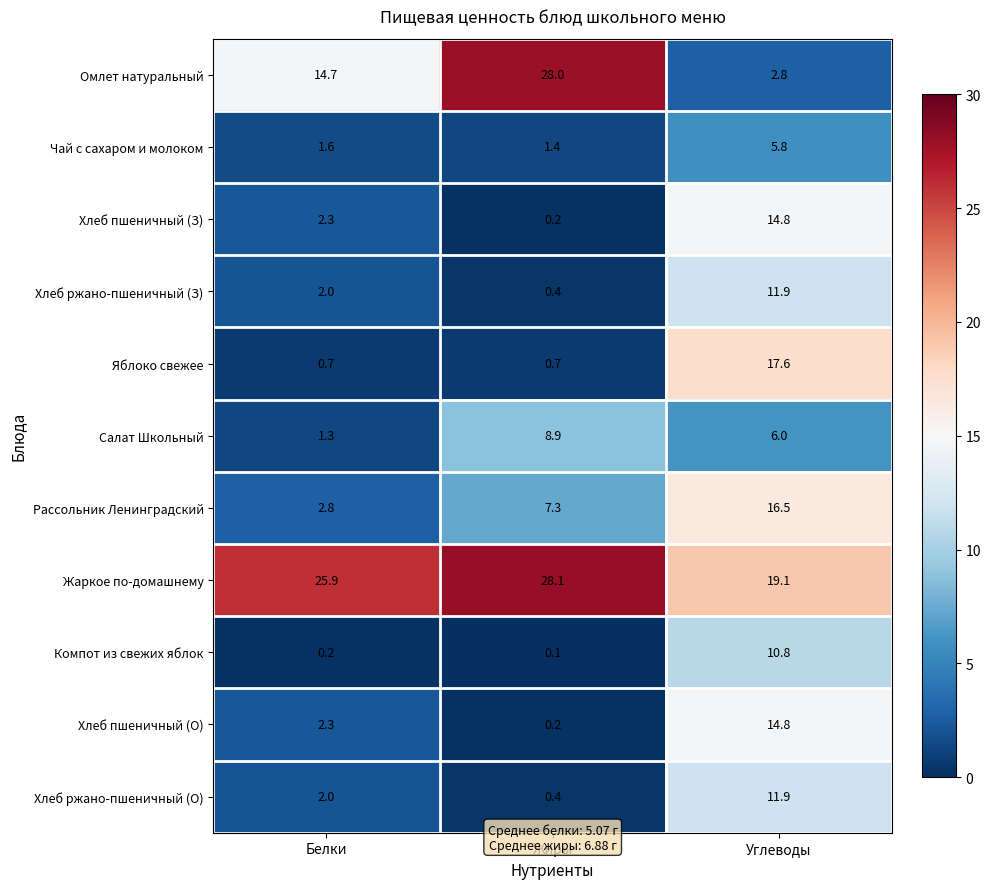

Read the Омлет натуральный value at Углеводы.

2.8